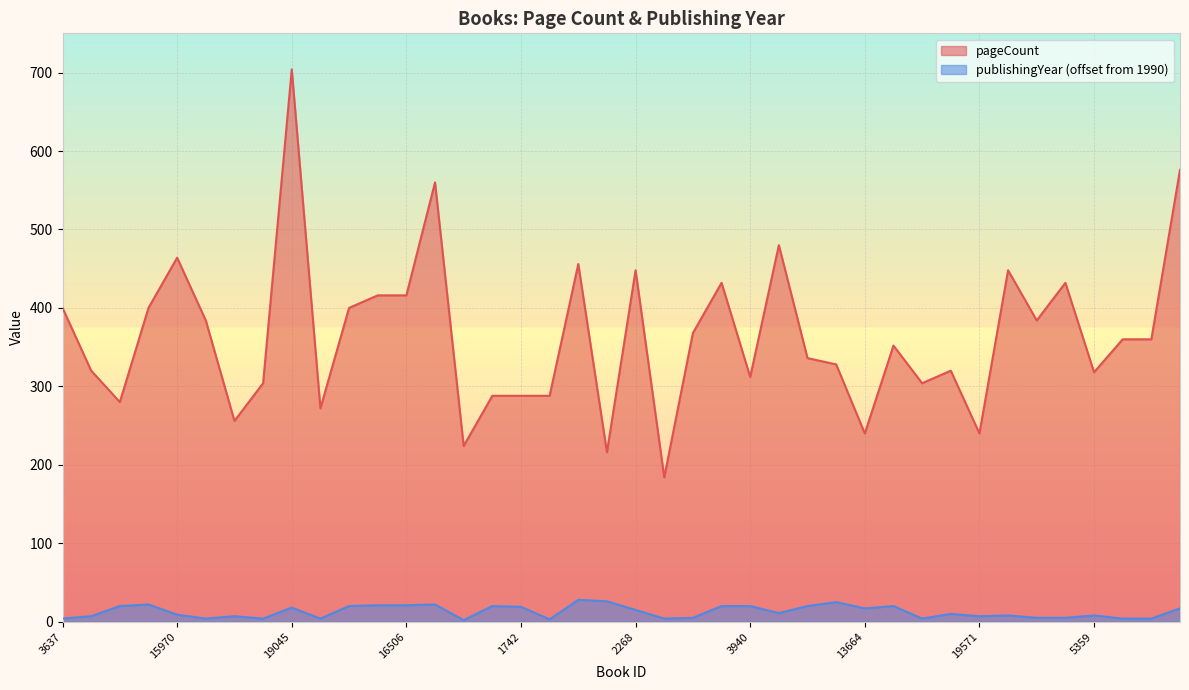

True or false: publishingYear has a value of 7 at 19571.

True